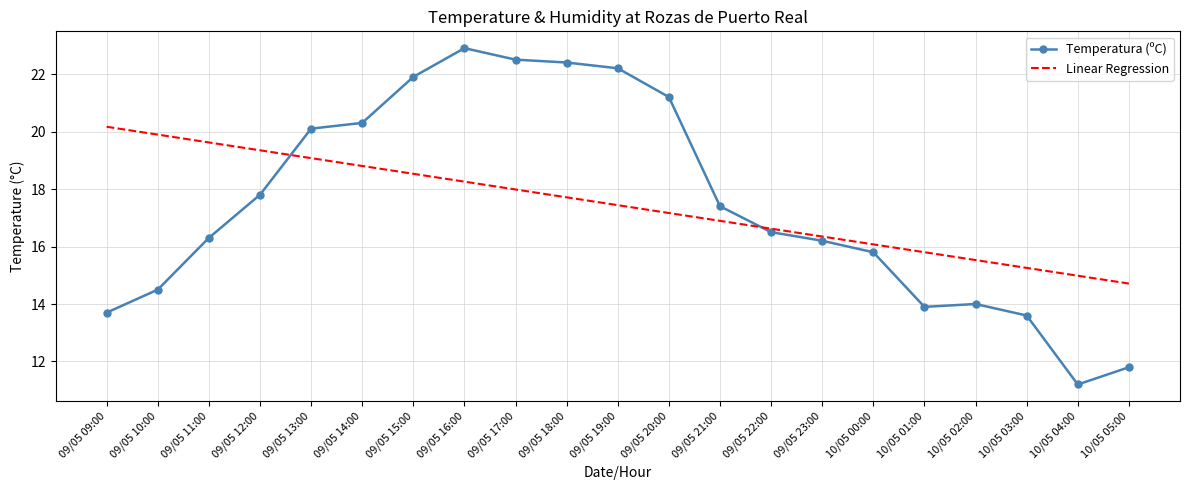

The Temperatura (ºC) series shows 11.8 at 10/05 05:00. True or false?

True